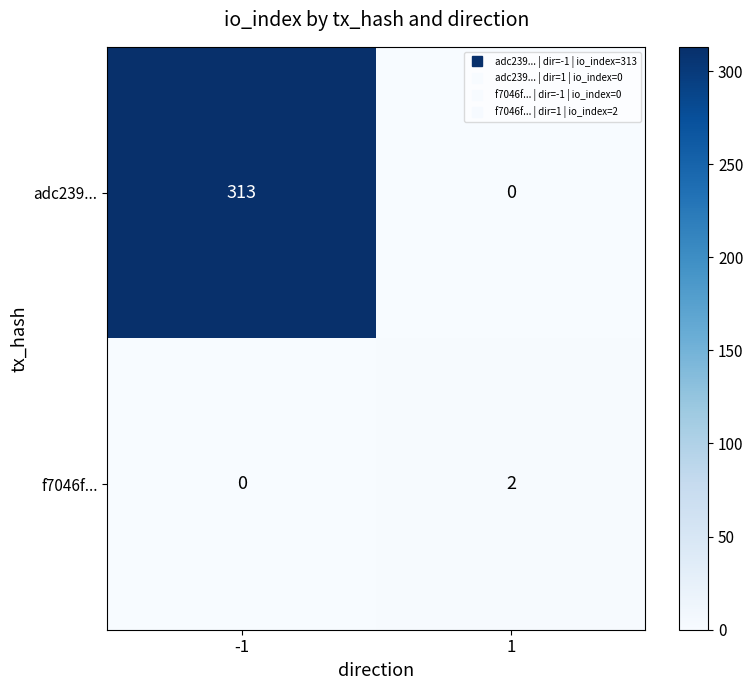

Which category has the highest value across all series?

-1